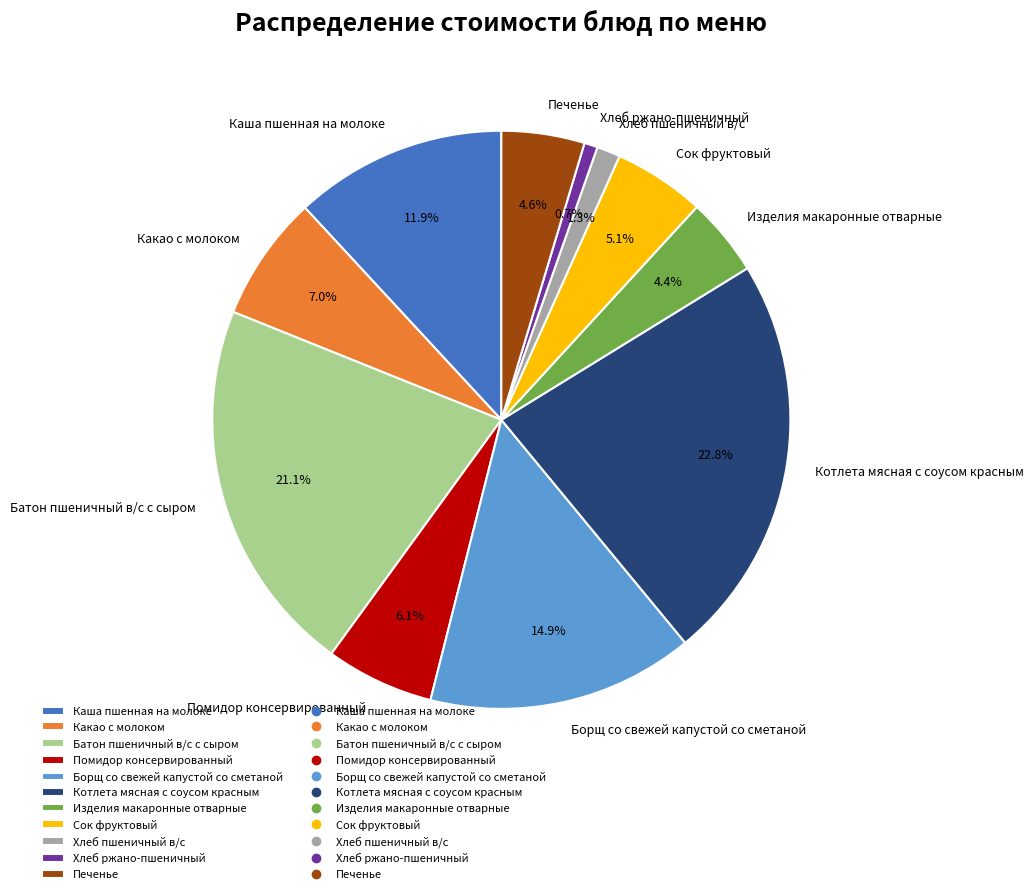

Approximately how many times larger is the value at Котлета мясная с соусом красным compared to Сок фруктовый?

4.5